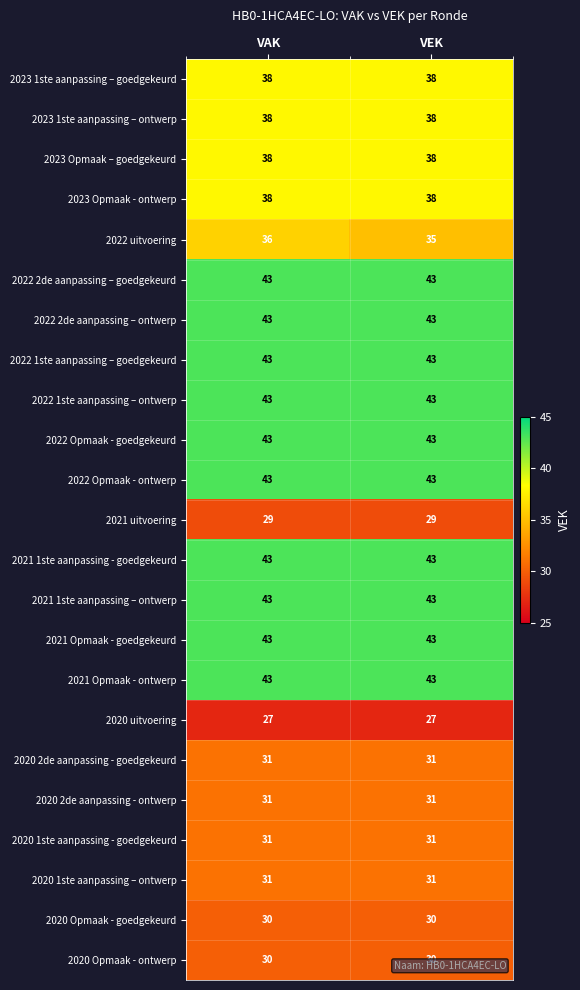

Between VAK and VEK, which series saw the biggest shift?

2022 uitvoering